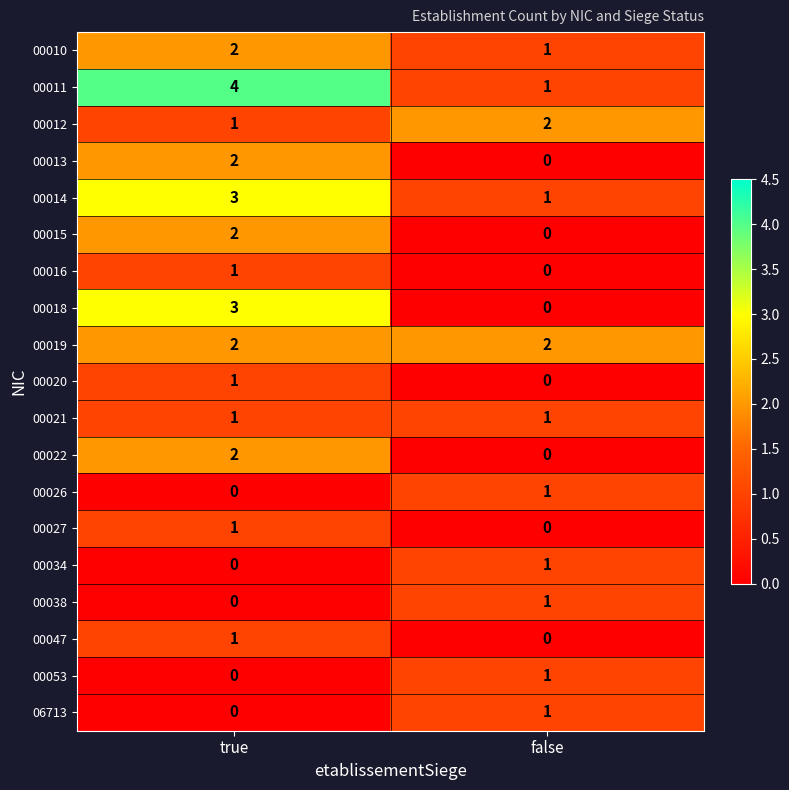

Is it true that 00034 equals 1 at false?

True